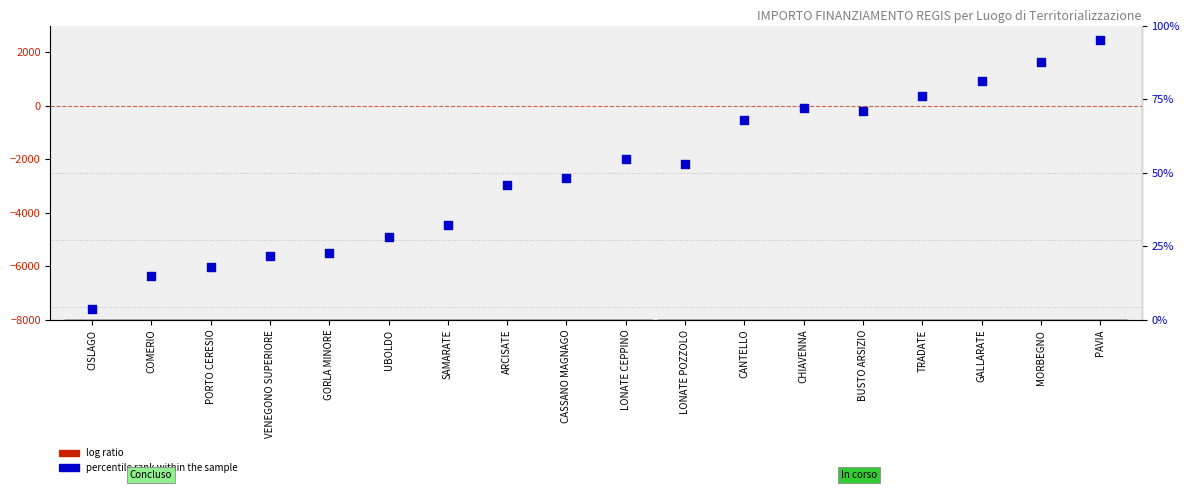

At how many categories does at least one series exceed 25?

13